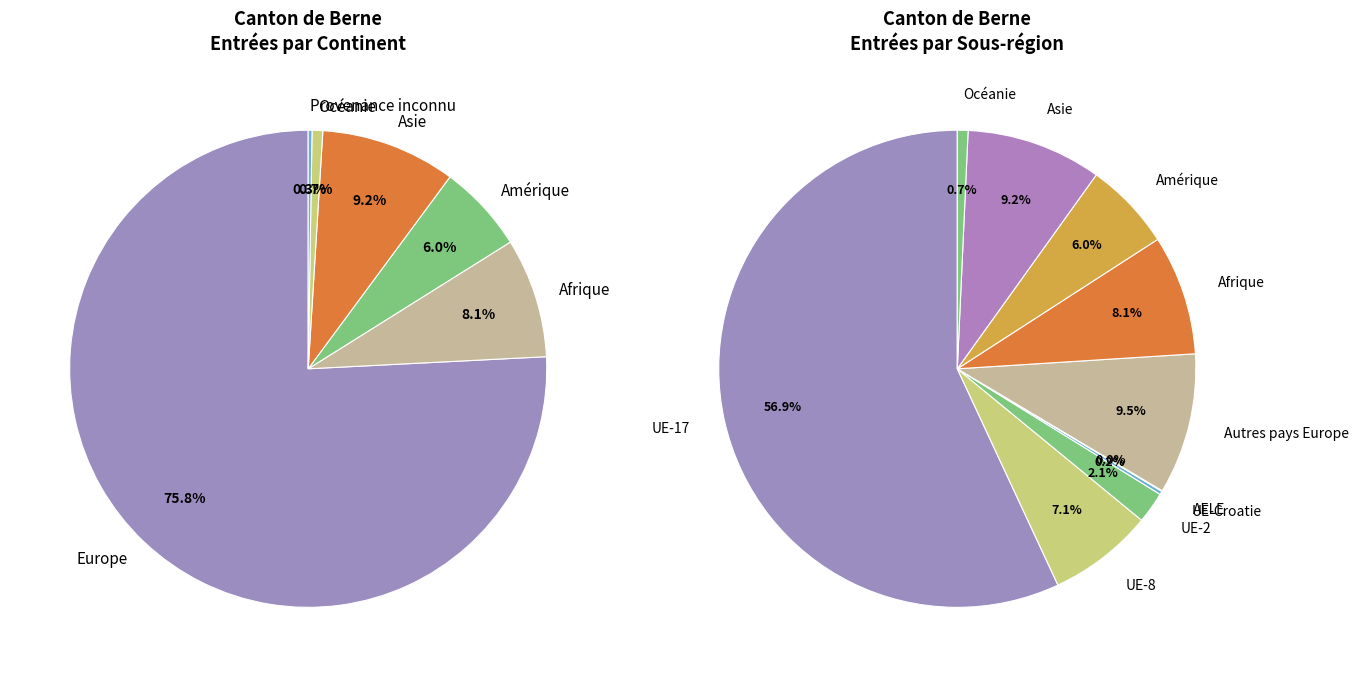

Count the number of slices in the pie.

6